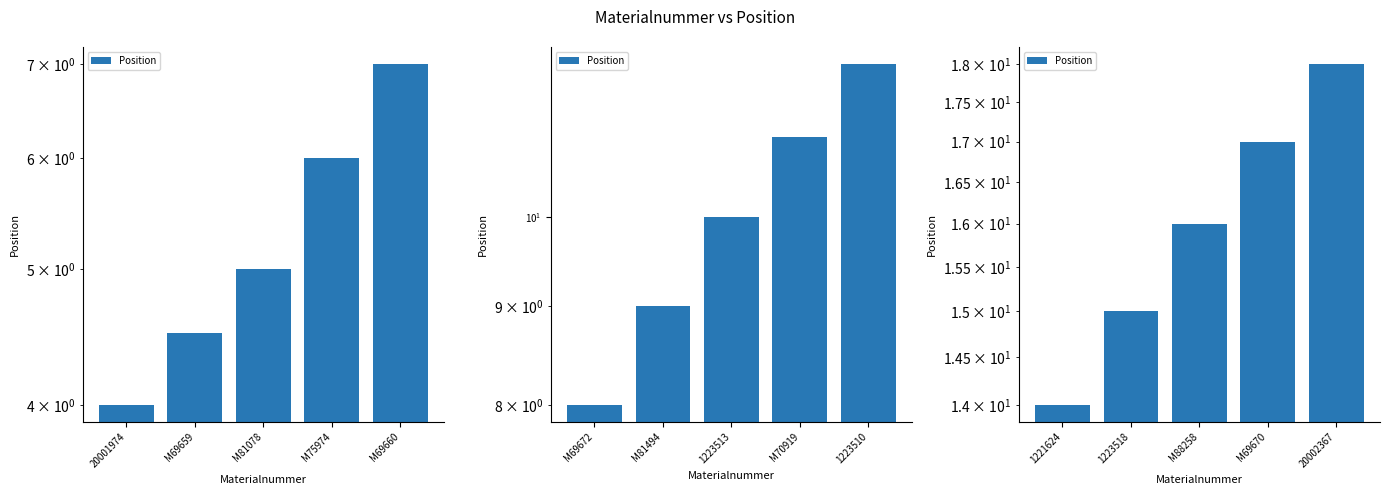

What is the difference between the maximum and minimum values?

4